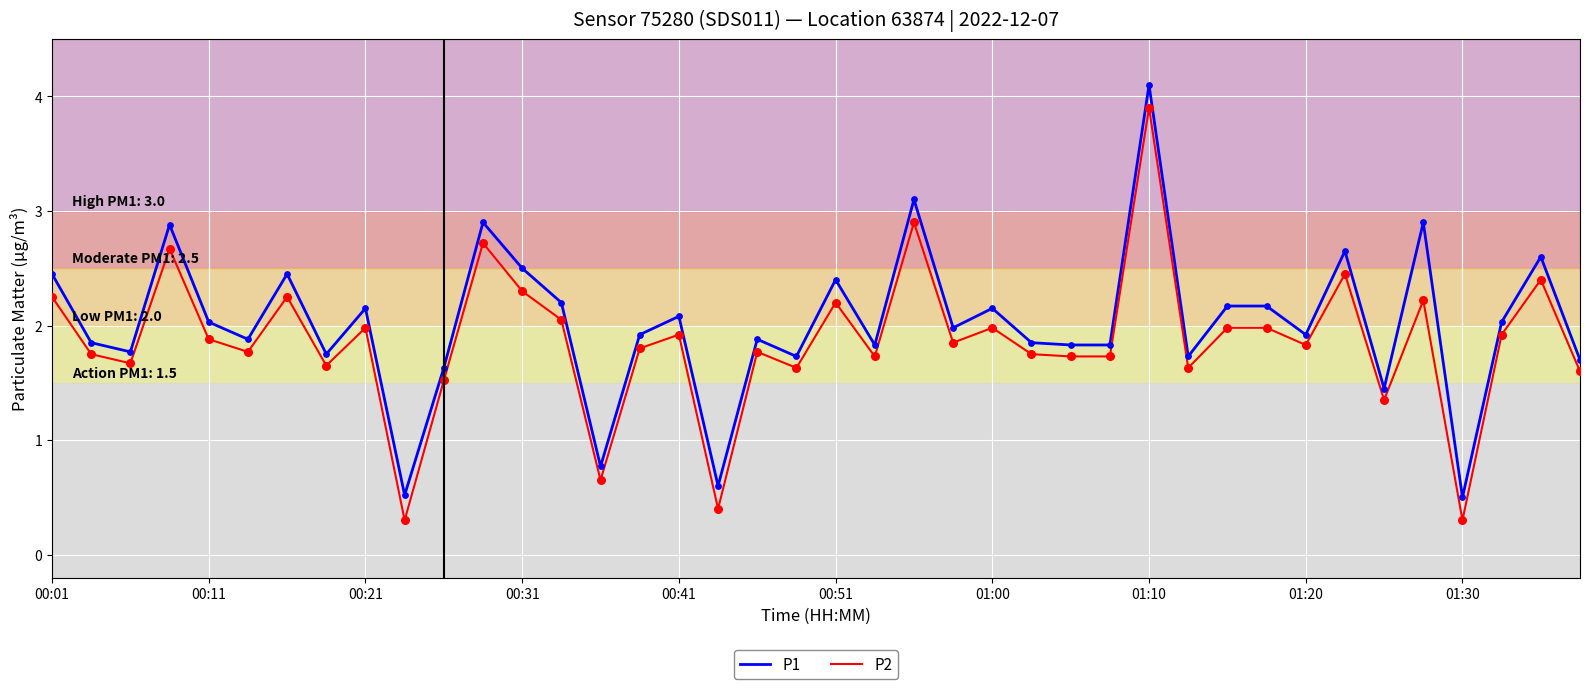

List the series in order of their peak value, lowest first.

P2, P1